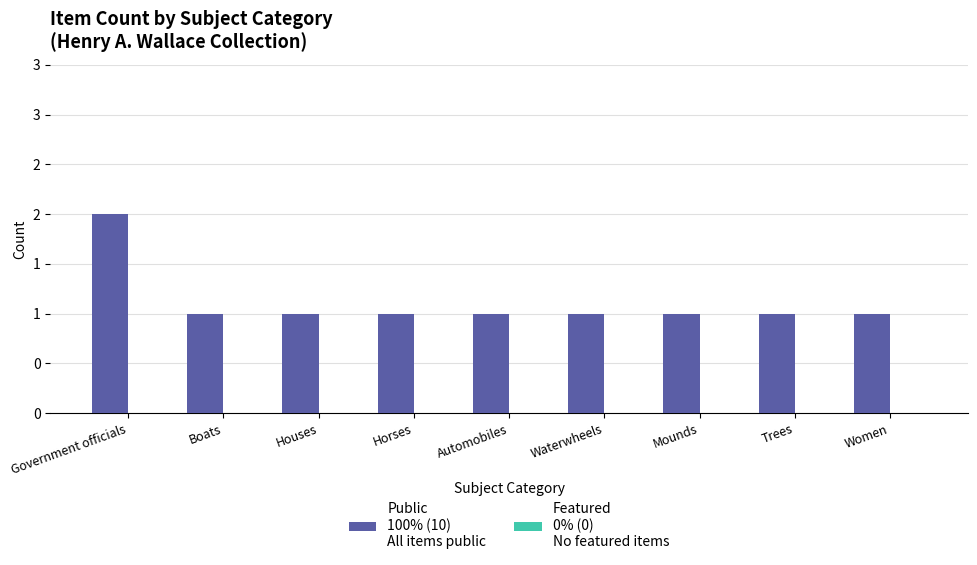

Does the chart contain stacked bars?

No